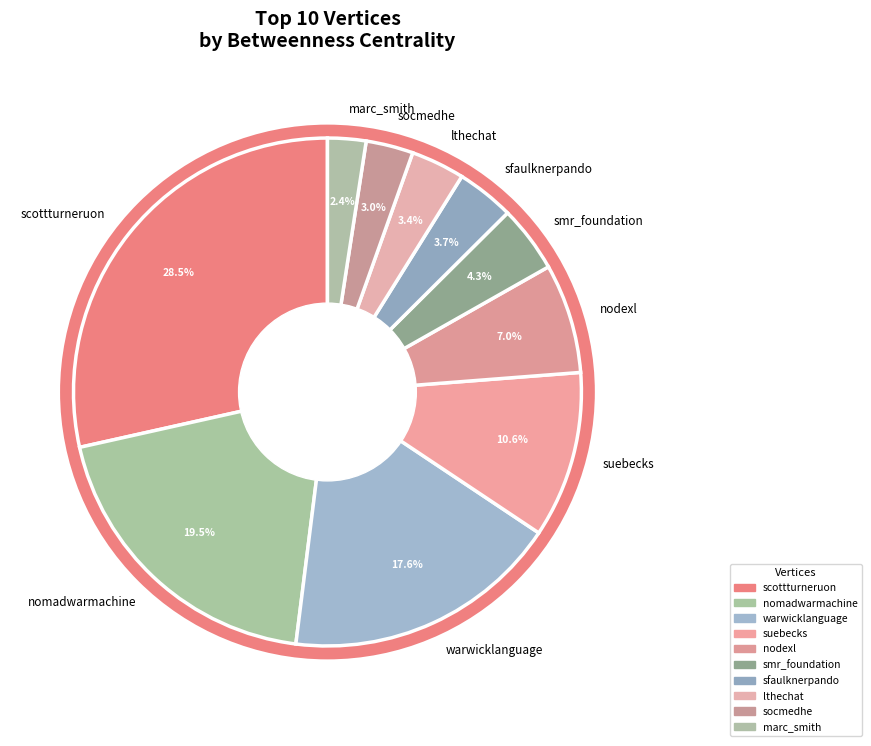

Count the number of slices in the pie.

10